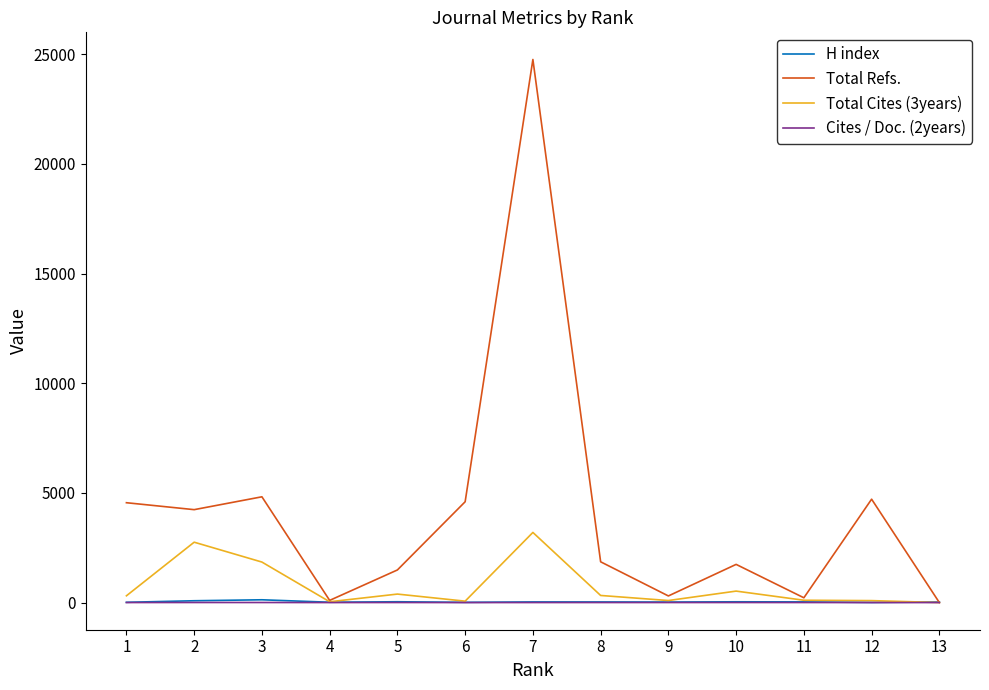

How many lines are shown in the chart?

4